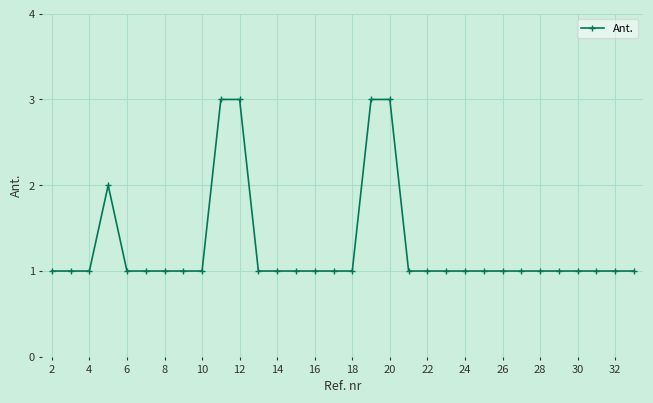

What is the sum of all values?

41